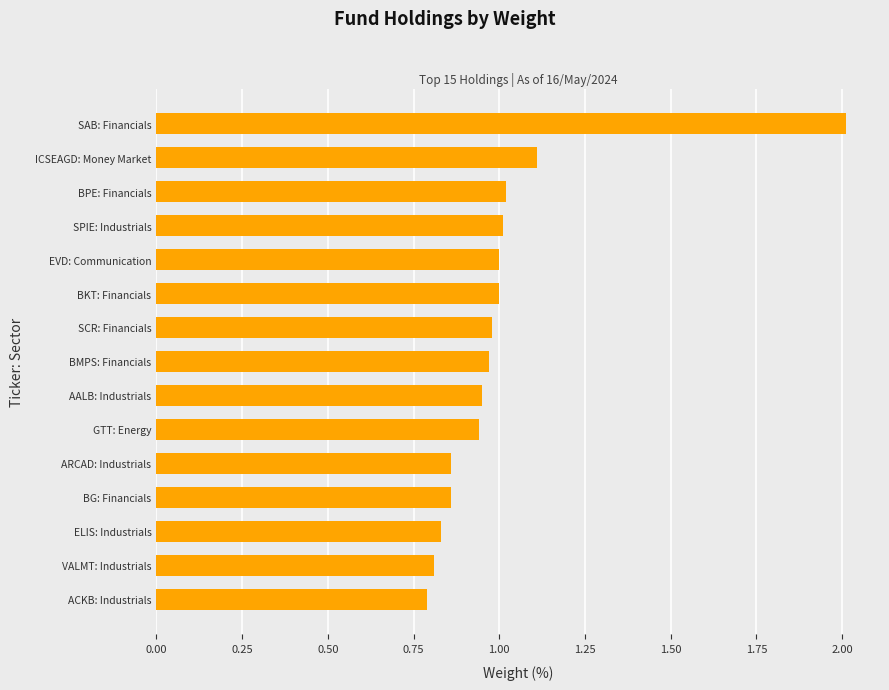

How many bars are there in total?

15